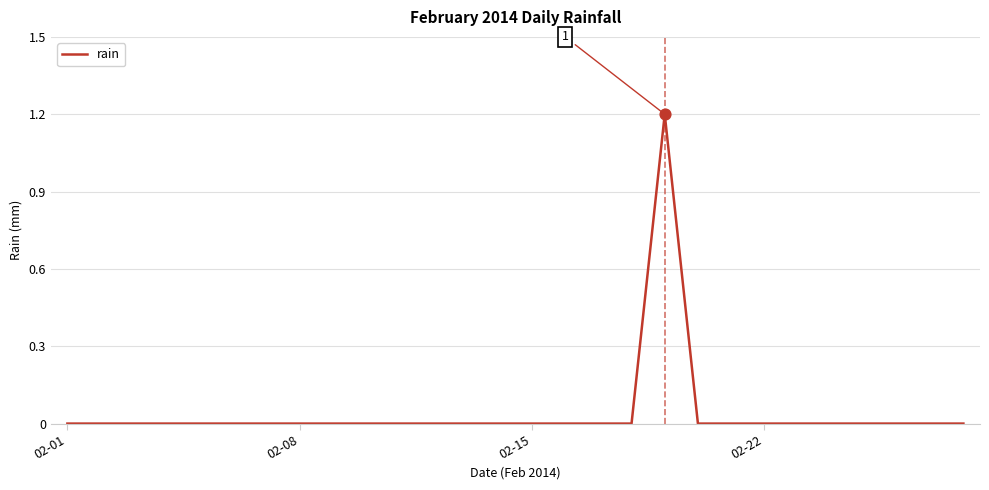

What is the greatest value displayed?

1.2